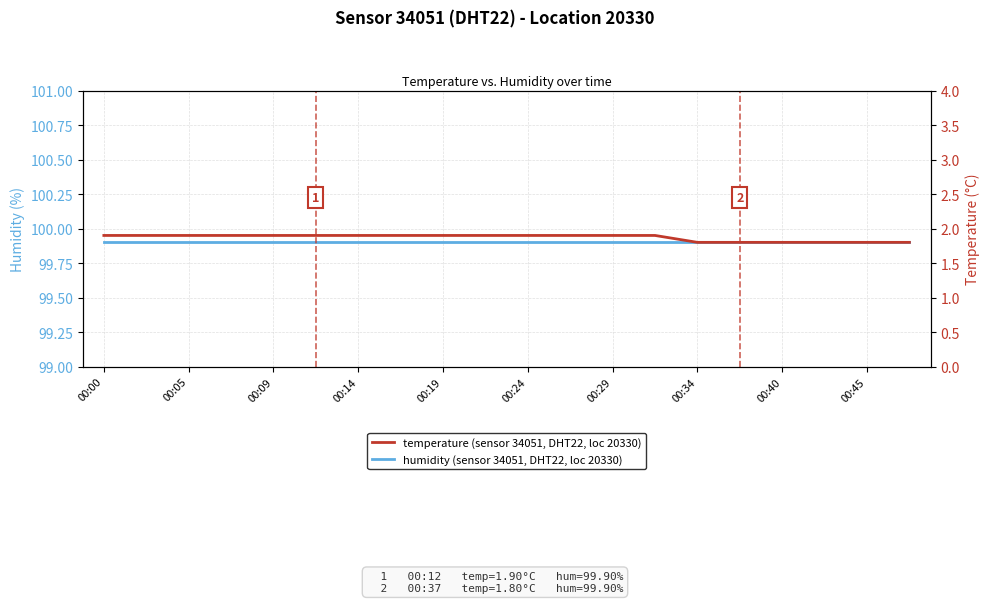

How many categories are shown in the chart?

20